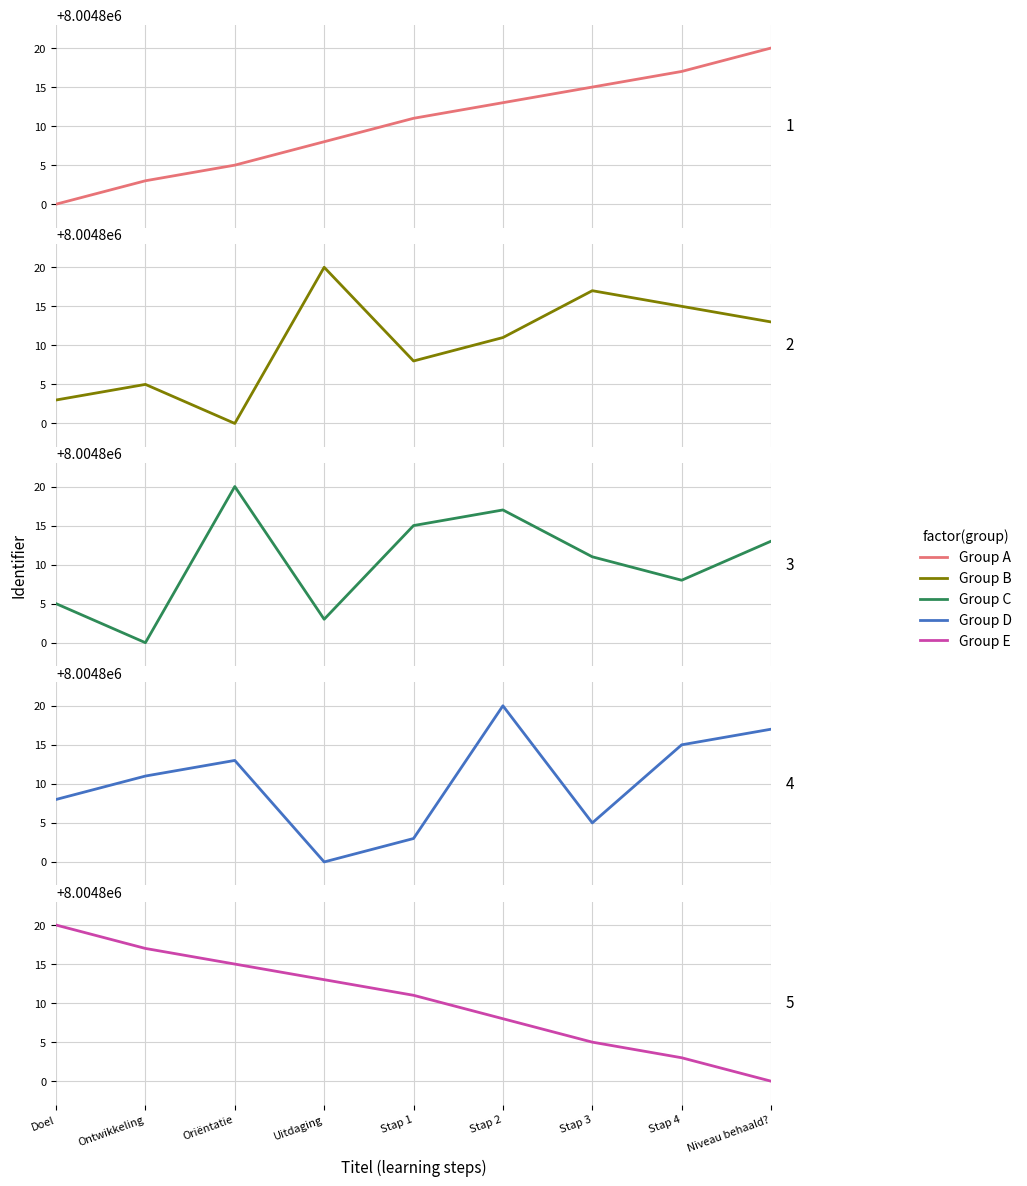

Does the chart have visible grid lines?

Yes